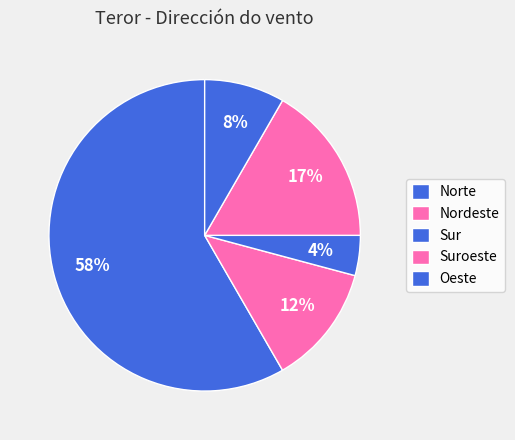

What percentage is NOT represented by Suroeste?

83.3%